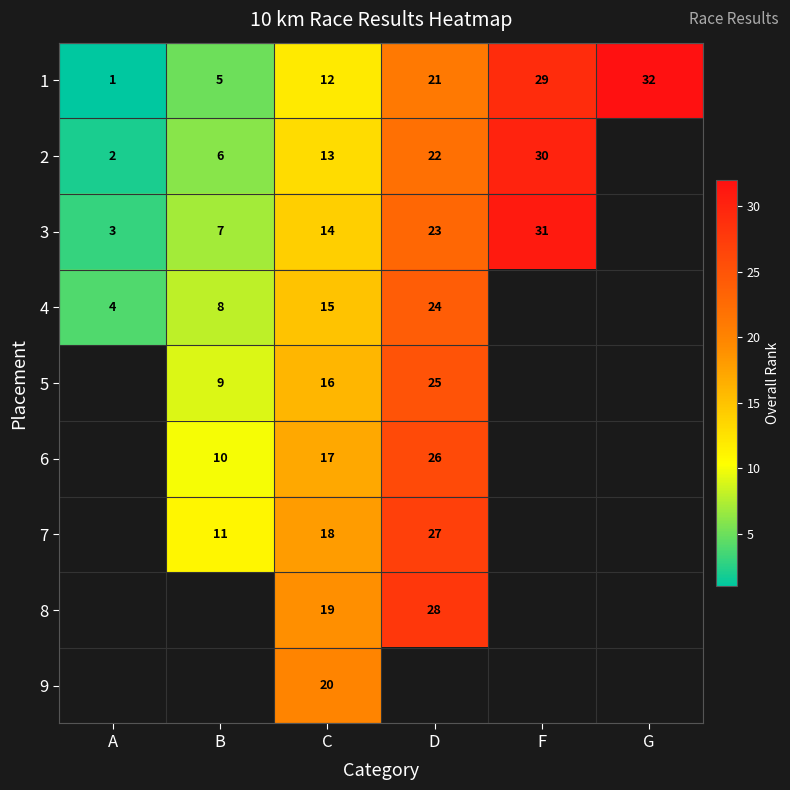

What is the minimum value shown in the chart?

1.0